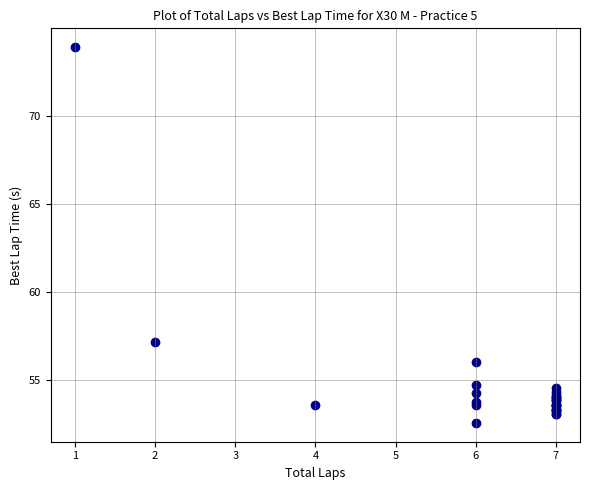

What Y value in the scatter plot is closest to 63?

57.2